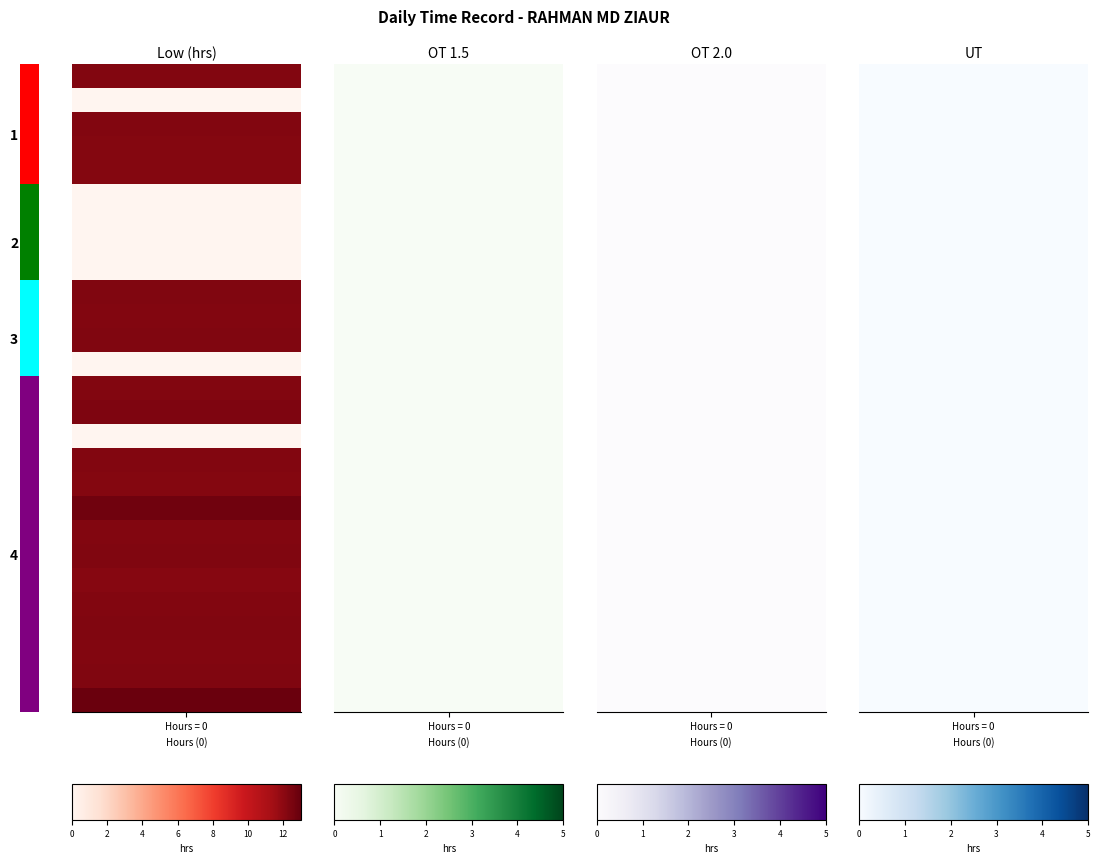

What is the total value across all series at 17-Thu?

12.2